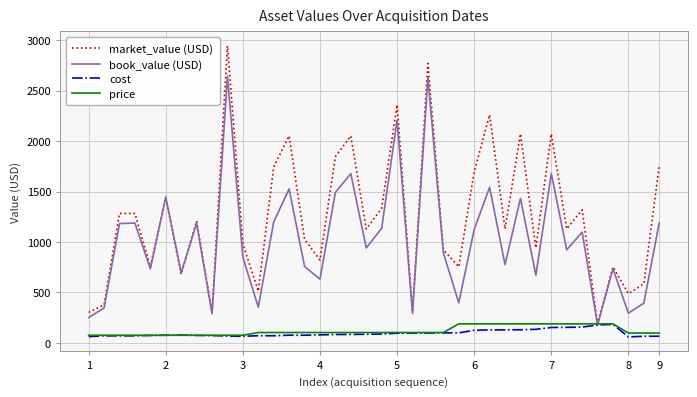

Which series has the widest spread of values?

market_value (USD)